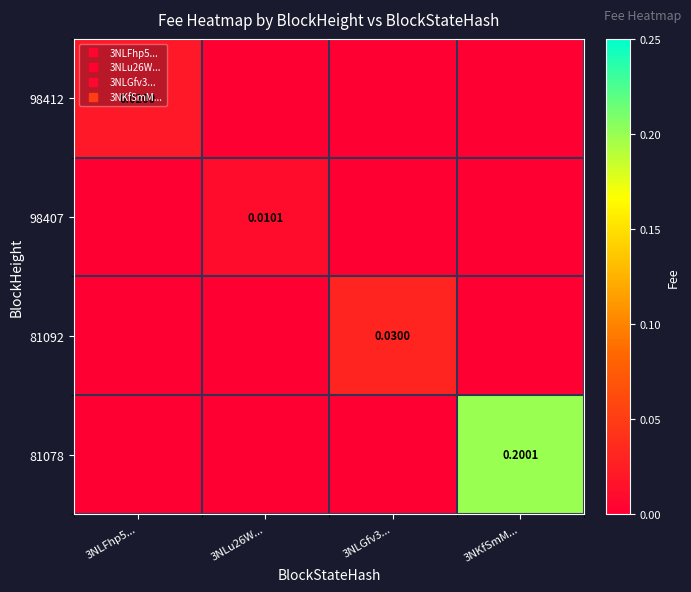

How many data points in 81092 are above 0?

1